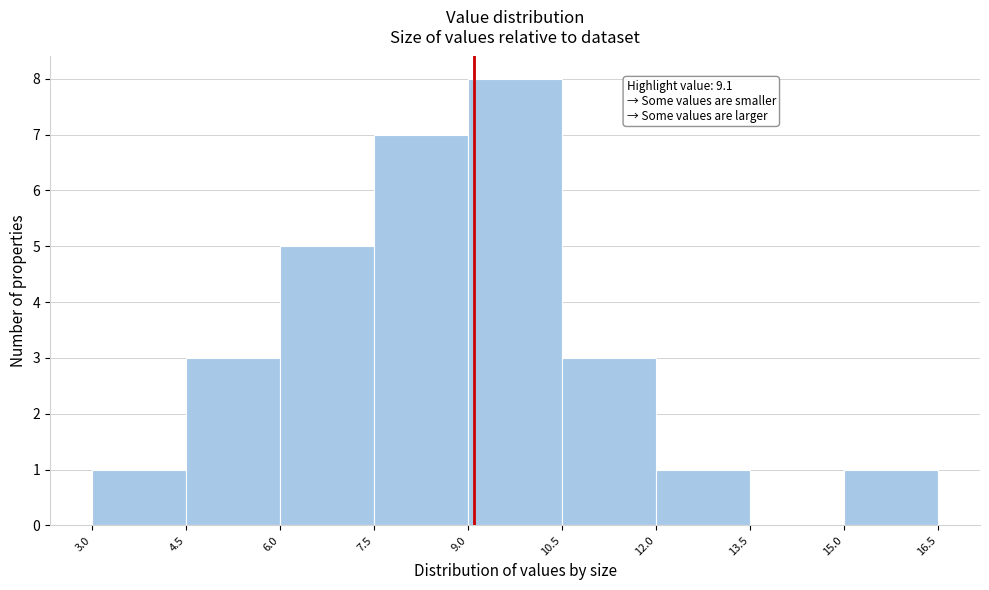

Over which range of the x-axis is the bar tallest?

9.0 to 10.5